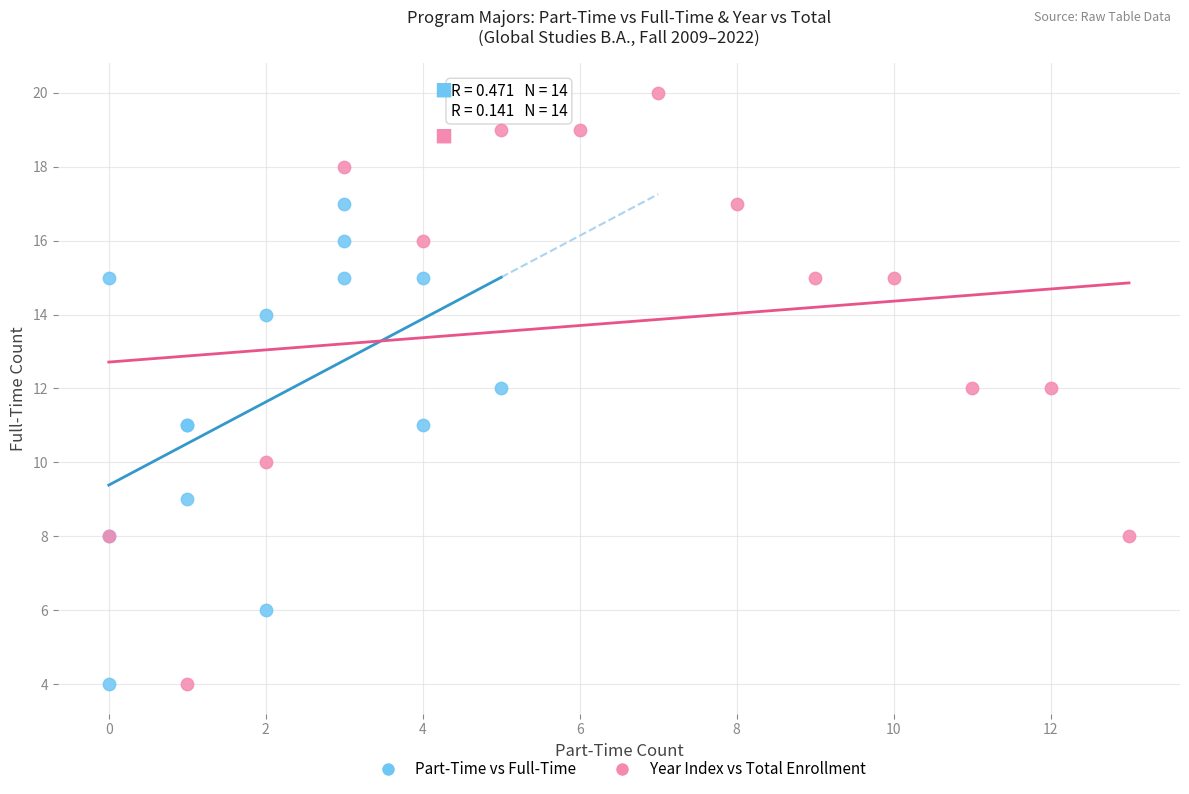

Which series reaches the maximum Y coordinate?

Year Index vs Total Enrollment